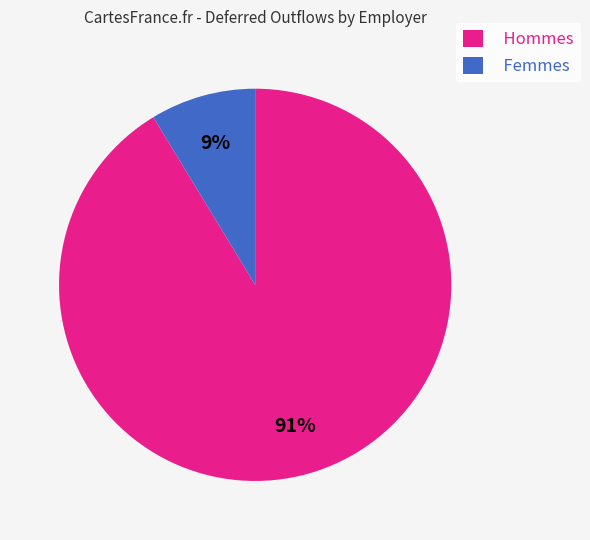

Which has a higher value, Femmes or Hommes?

Hommes